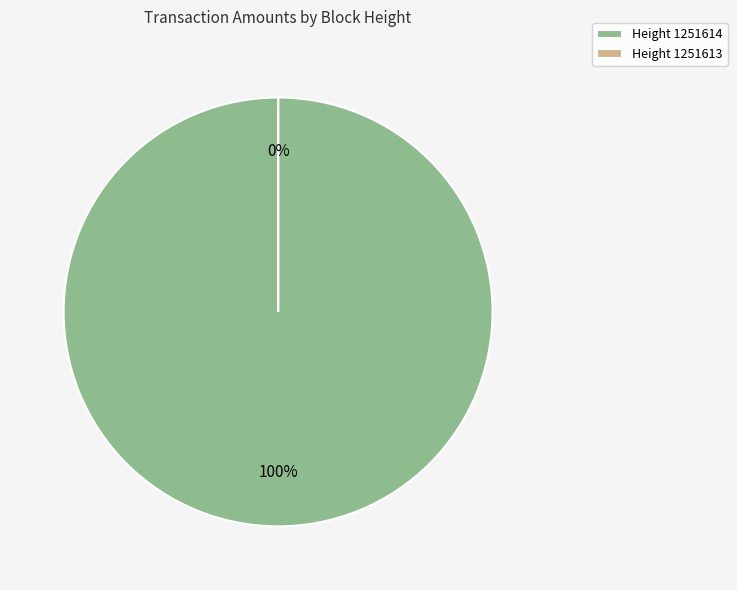

How many slices are in this pie chart?

2